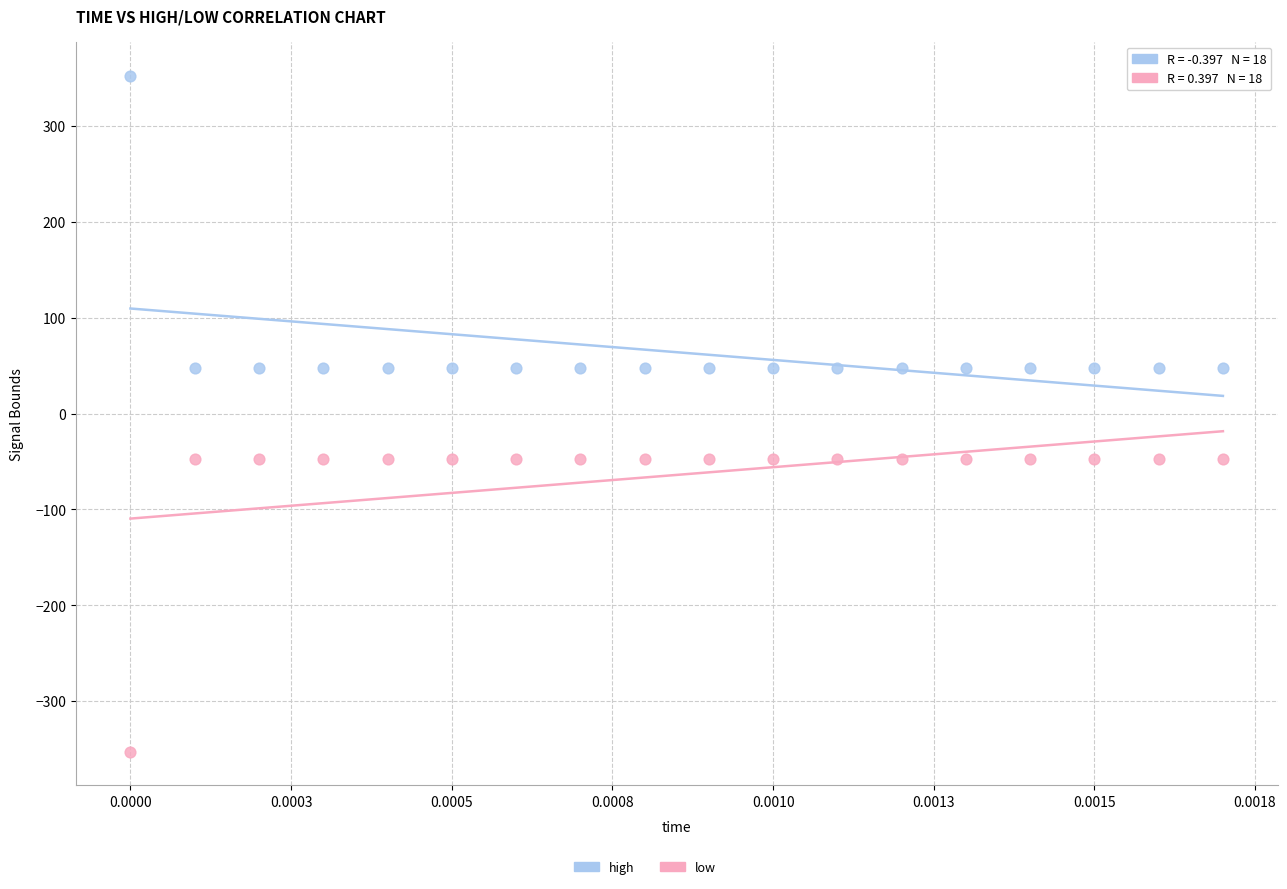

Which series contains the highest Y value?

high